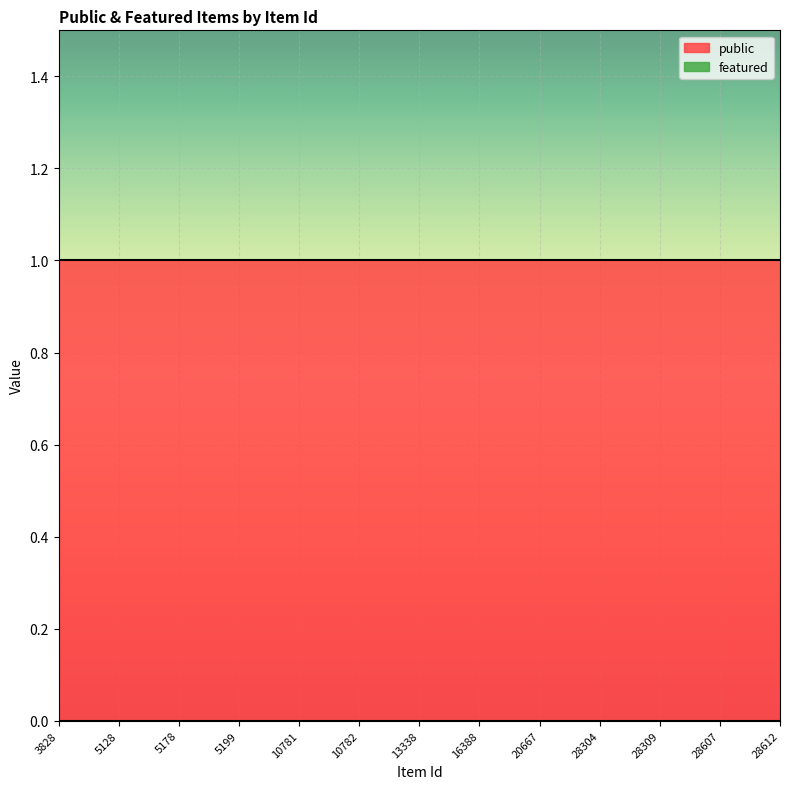

Is the value of public at 3828 greater than the value of featured at 5128?

Yes